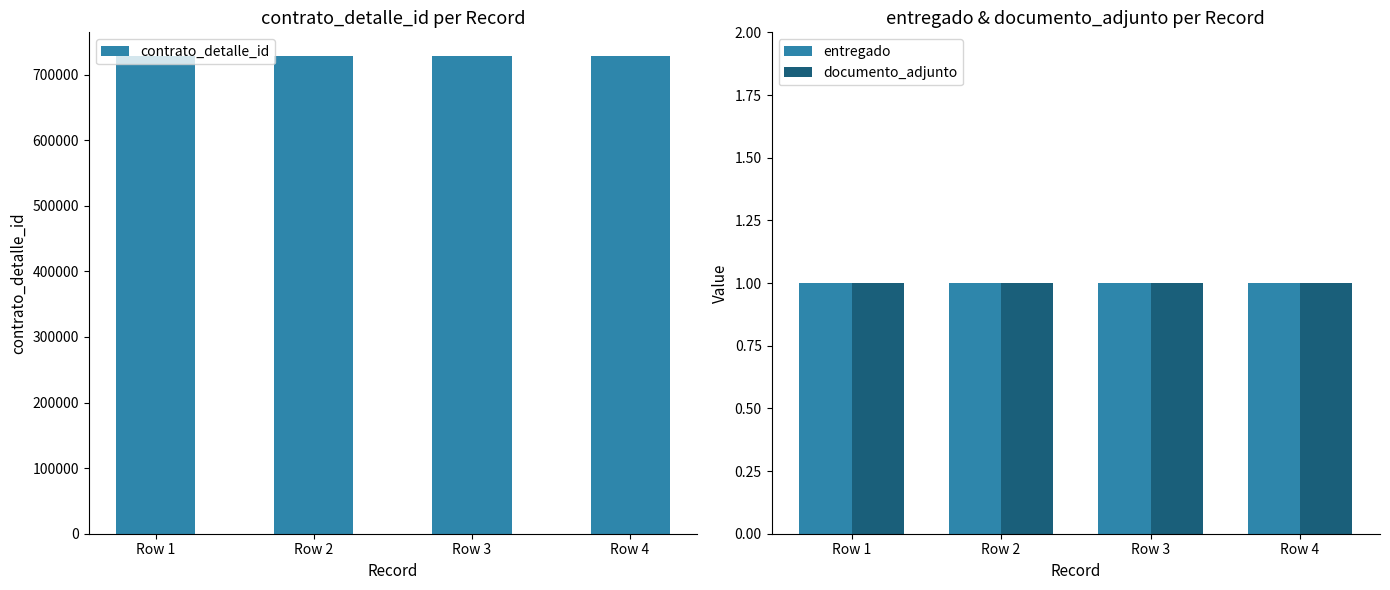

What is the minimum value for contrato_detalle_id?

728117